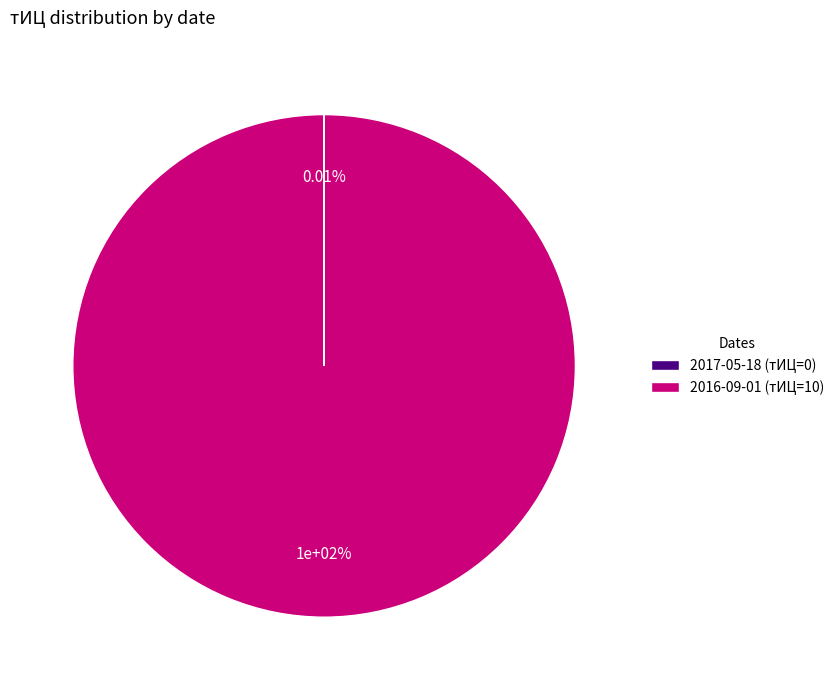

Rank the categories by value from highest to lowest.

2016-09-01 (тИЦ=10), 2017-05-18 (тИЦ=0)